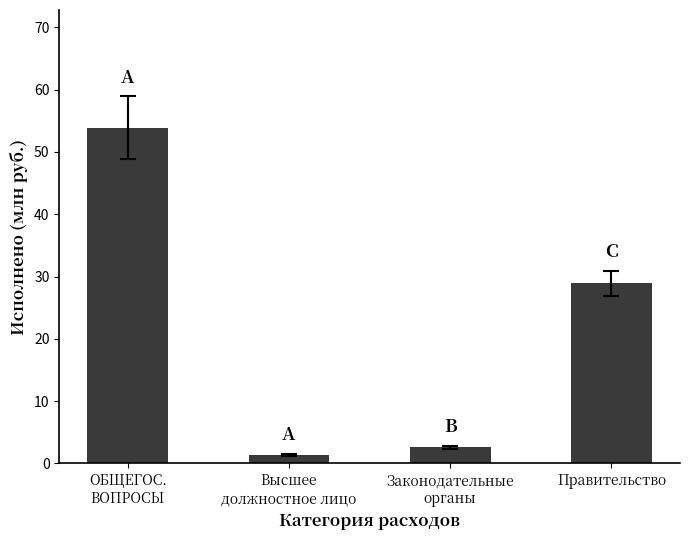

What is the difference between the maximum and minimum values?

52.6